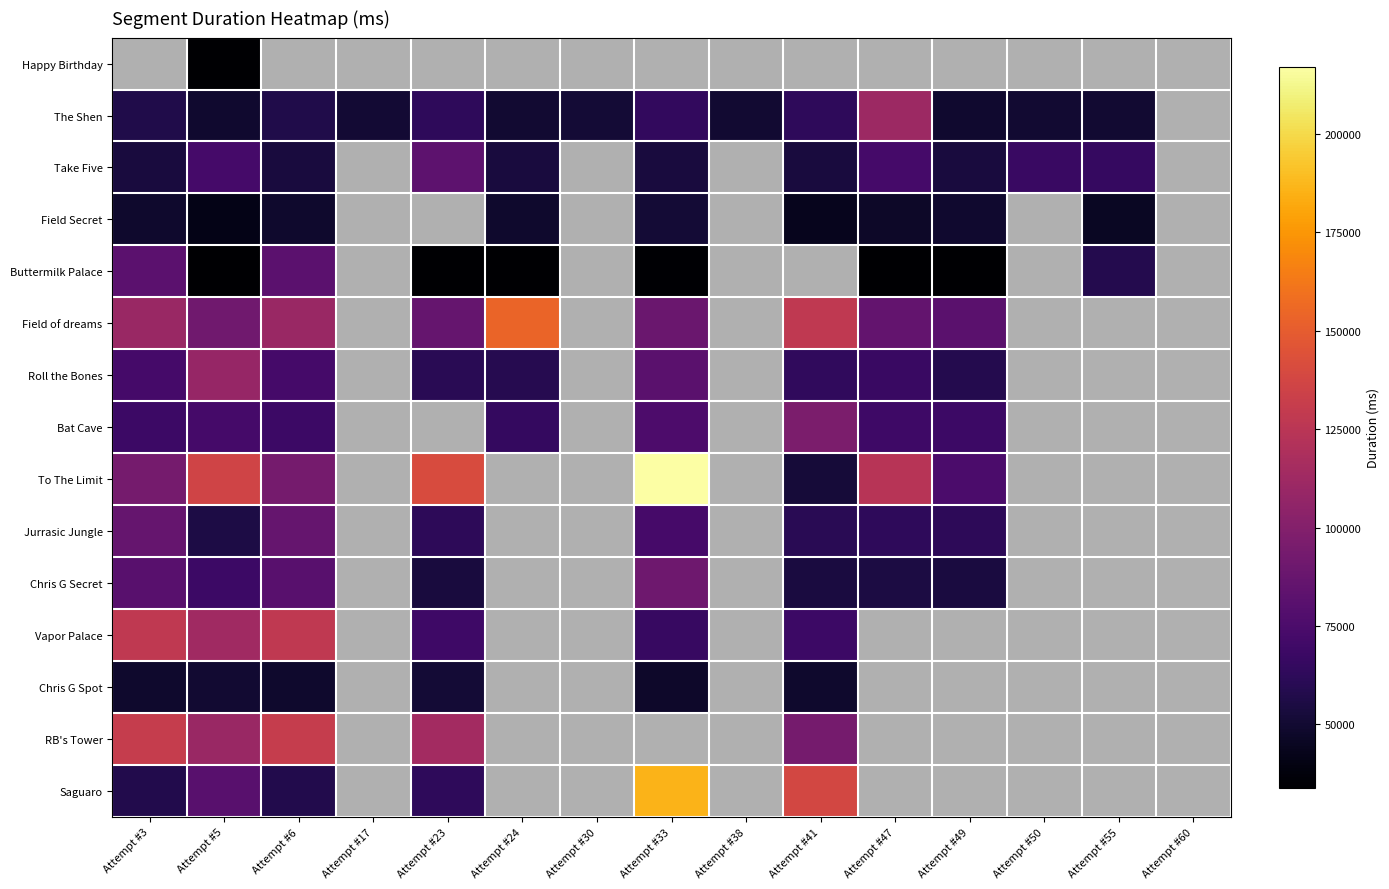

Count the number of data series in this chart.

15